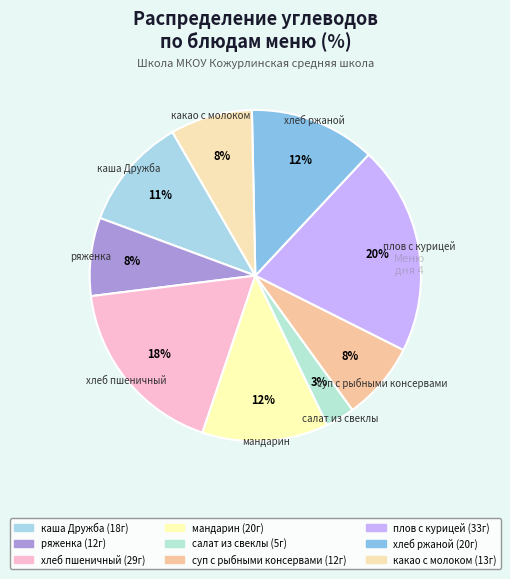

Count the number of slices in the pie.

9